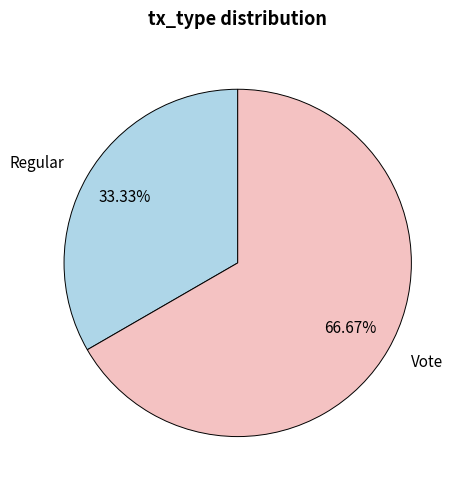

True or false: Vote accounts for 67% of the total.

True